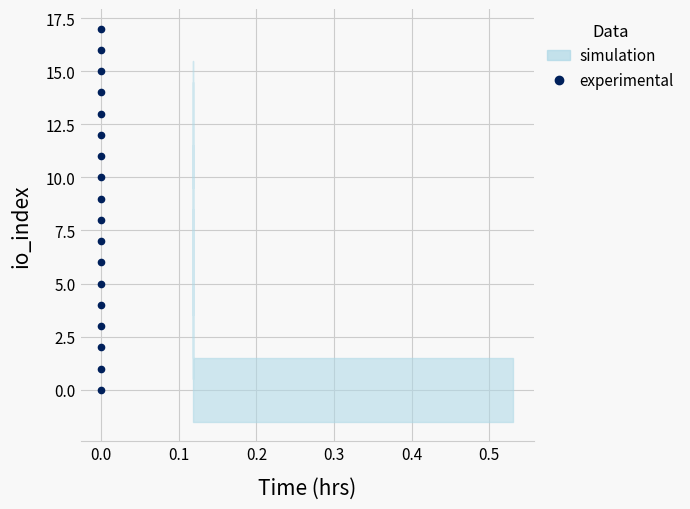

Where is the data nearest to the value 8?

14